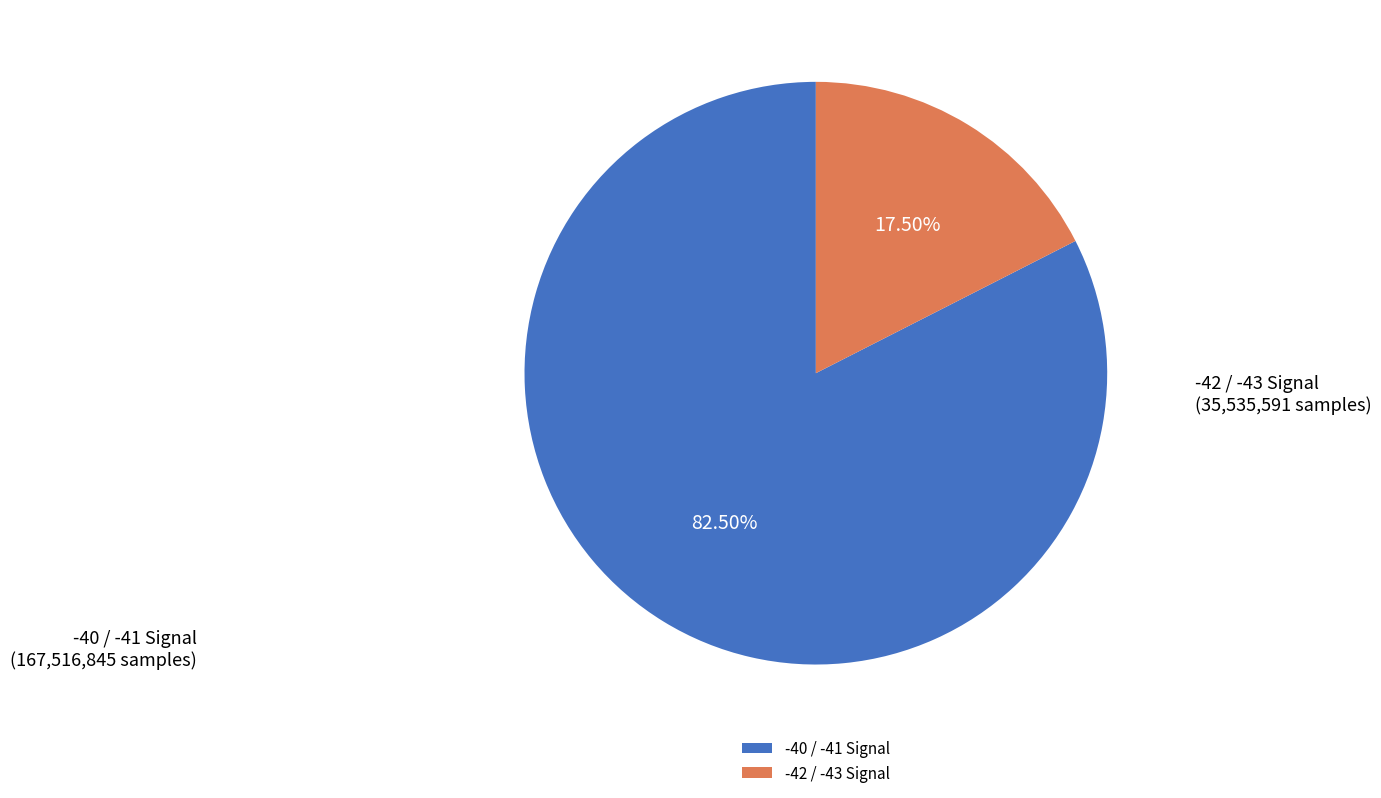

Which has a higher value, -40 / -41 Signal or -42 / -43 Signal?

-40 / -41 Signal